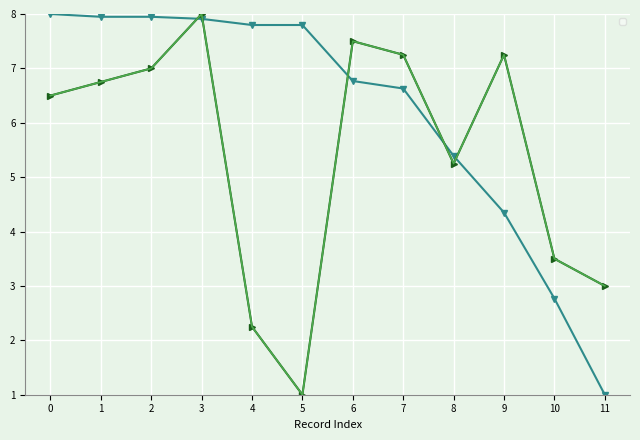

What is the greatest value displayed?

8.0